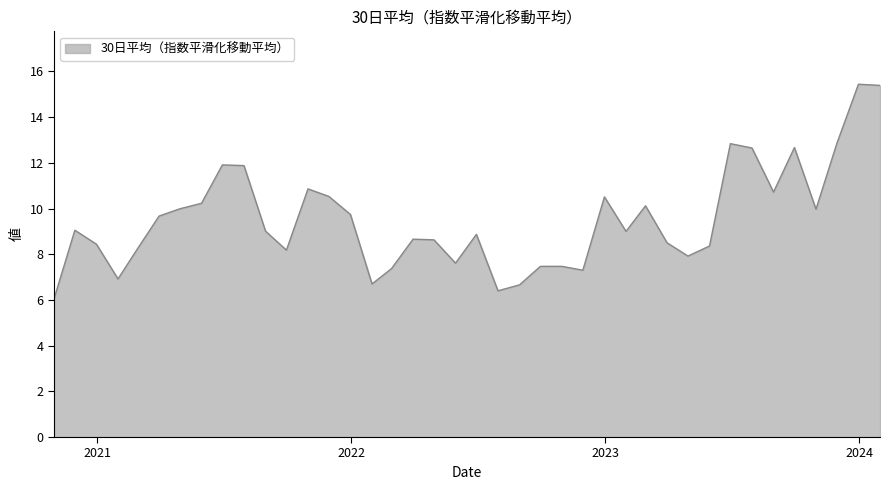

What is the smallest value displayed?

6.0